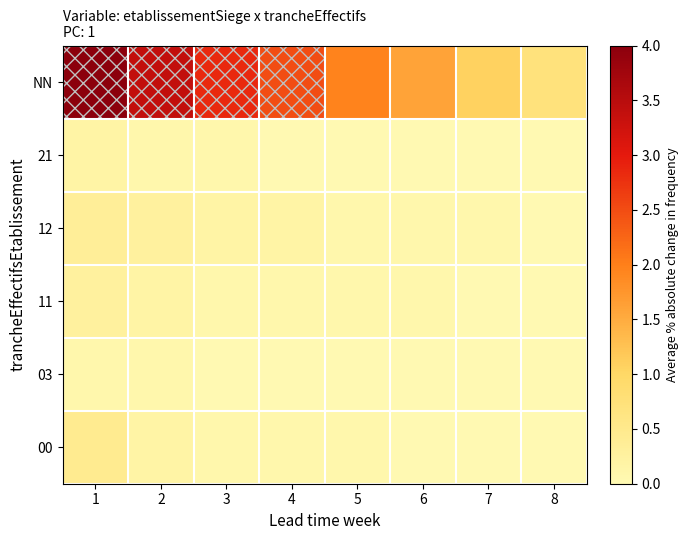

Reading right to left, extract all data points from this chart.

NN: 8=0.7	7=1.1	6=1.6	5=2.0	4=2.5	3=2.8	2=3.4	1=4.0
21: 8=0.0	7=0.0	6=0.0	5=0.0	4=0.0	3=0.1	2=0.1	1=0.2
12: 8=0.0	7=0.1	6=0.1	5=0.1	4=0.2	3=0.2	2=0.3	1=0.4
11: 8=0.0	7=0.0	6=0.1	5=0.1	4=0.1	3=0.1	2=0.2	1=0.3
03: 8=0.0	7=0.0	6=0.0	5=0.0	4=0.0	3=0.0	2=0.1	1=0.1
00: 8=0.0	7=0.0	6=0.0	5=0.1	4=0.1	3=0.1	2=0.2	1=0.4